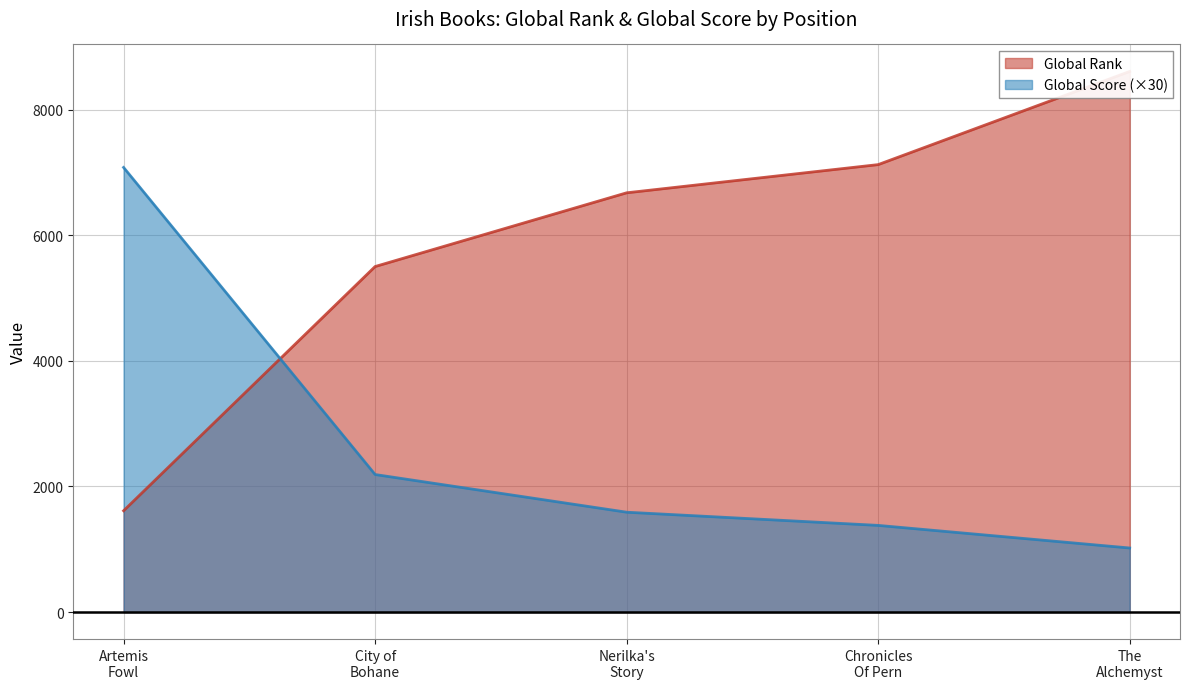

How many data points in Global Score are less than 1590?

2